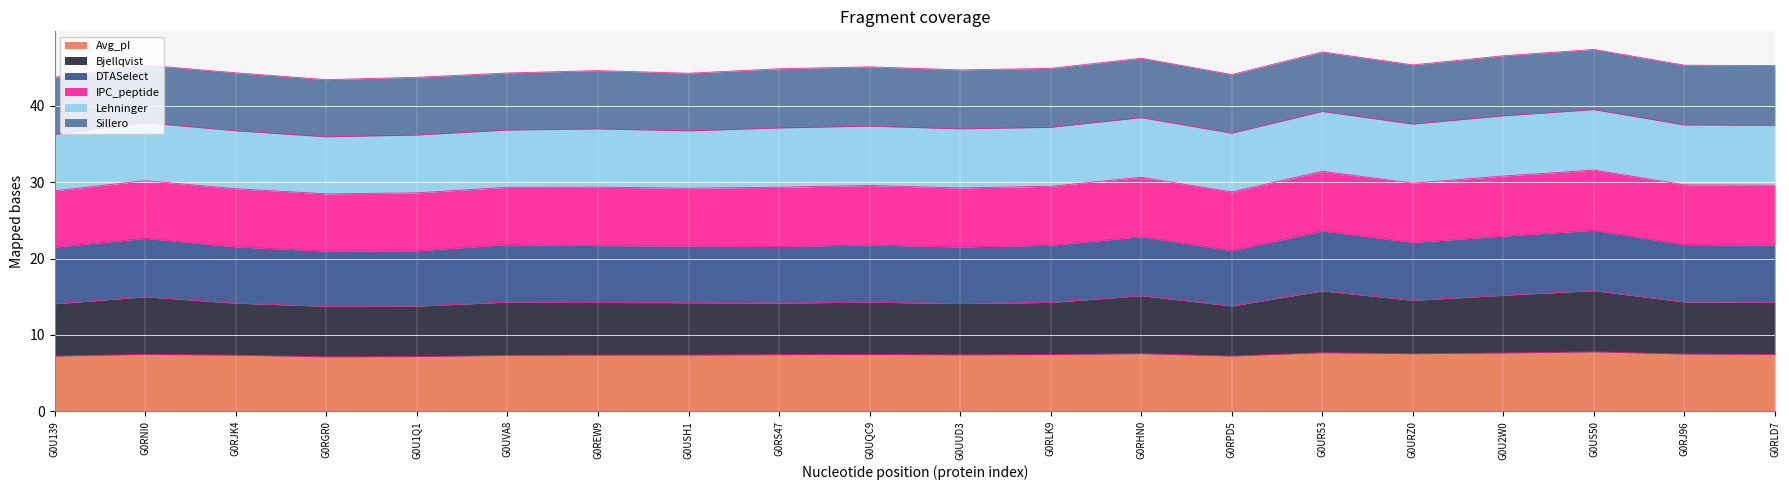

What is the total value across all series at G0REW9?

44.6